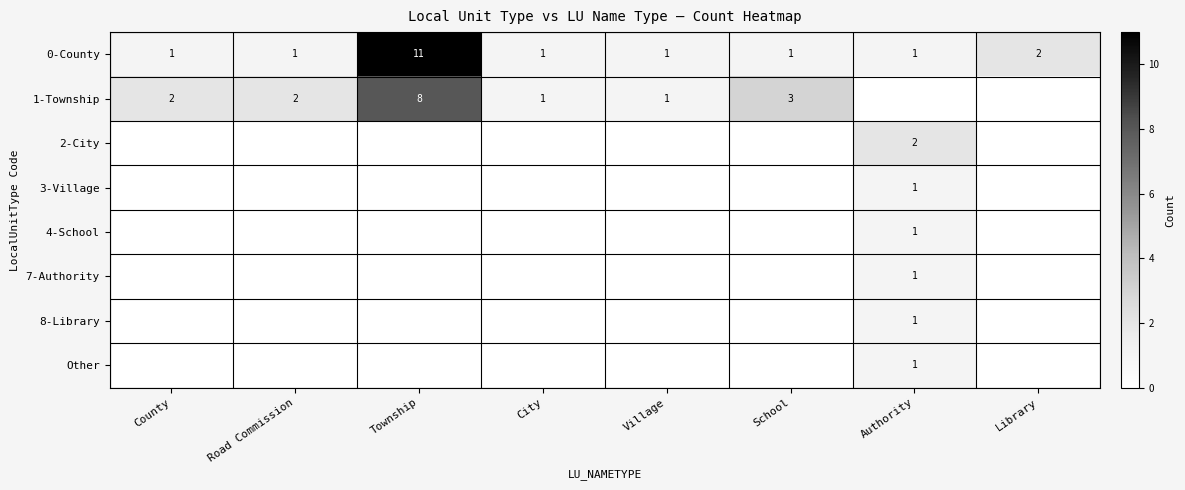

The value of 0-County at Road Commission is 1. True or false?

True